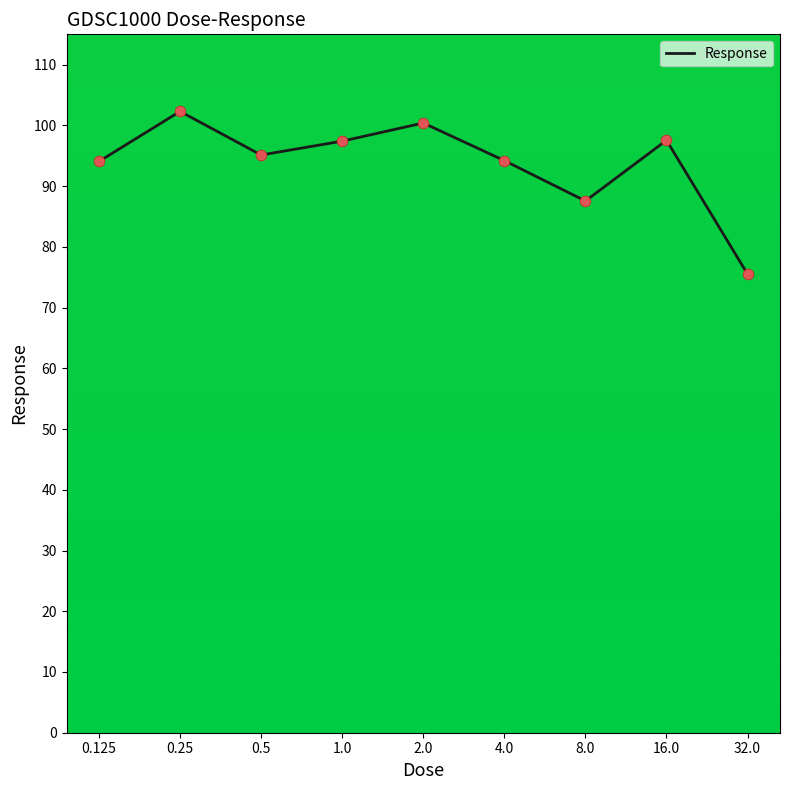

Between 8.0 and 32.0, which is larger?

8.0